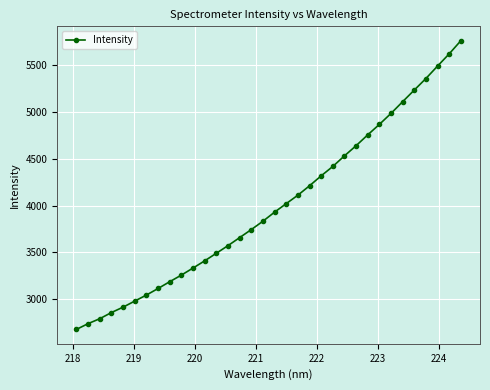

What is the value of the 31st point from the left?

5360.4